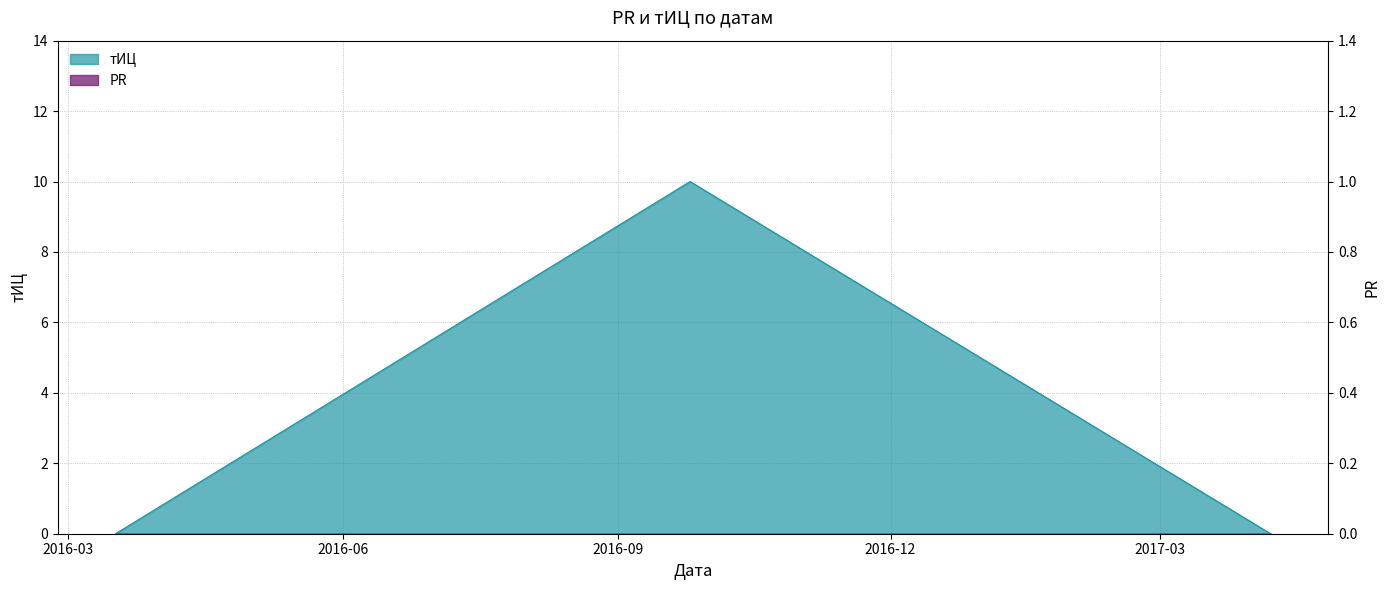

Reading left to right, list all the values displayed in this chart.

0	10	0